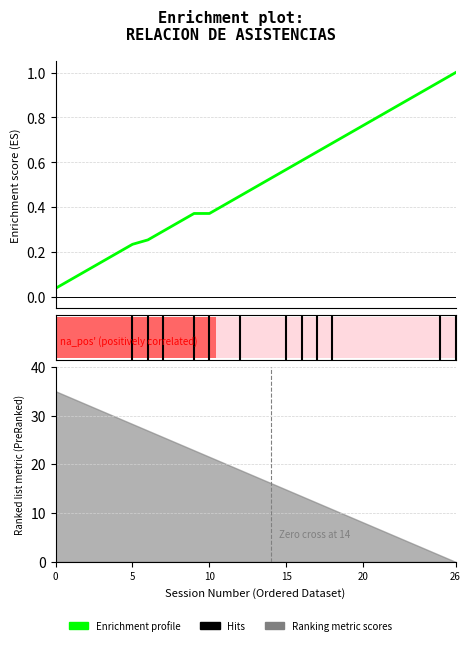

What is the average value?

0.5